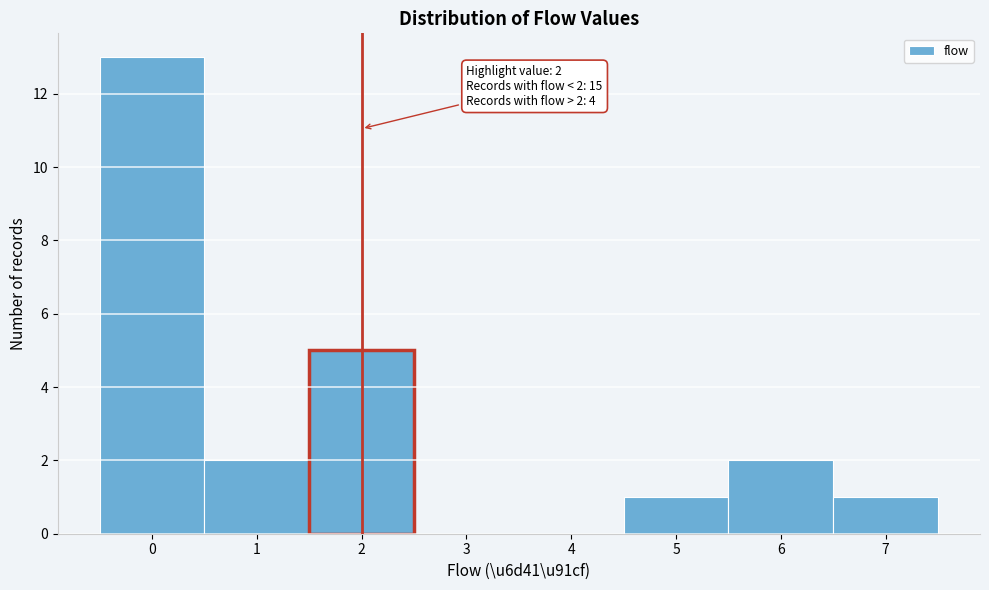

Over which range of the x-axis is the bar tallest?

-0.5 to 0.5